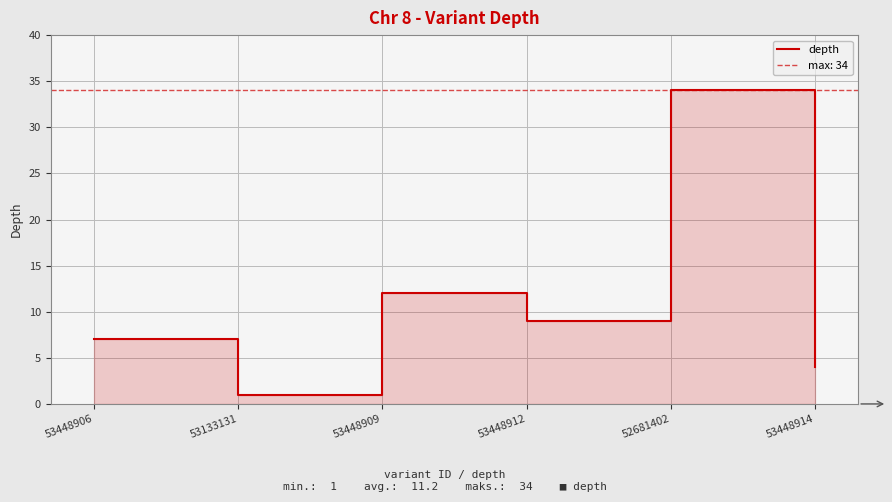

What is the smallest value displayed?

1